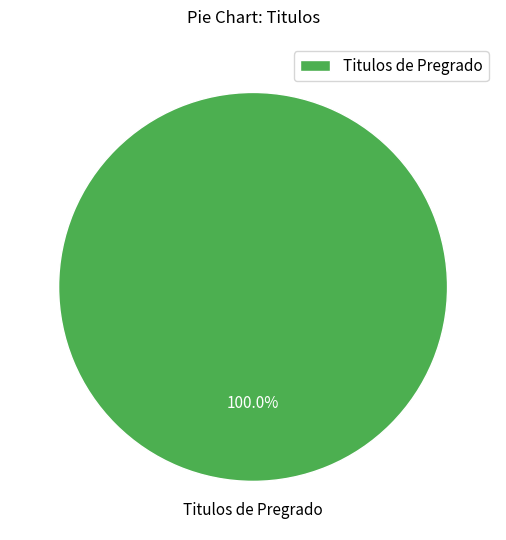

Is Titulos de Pregrado the majority of the pie?

Yes